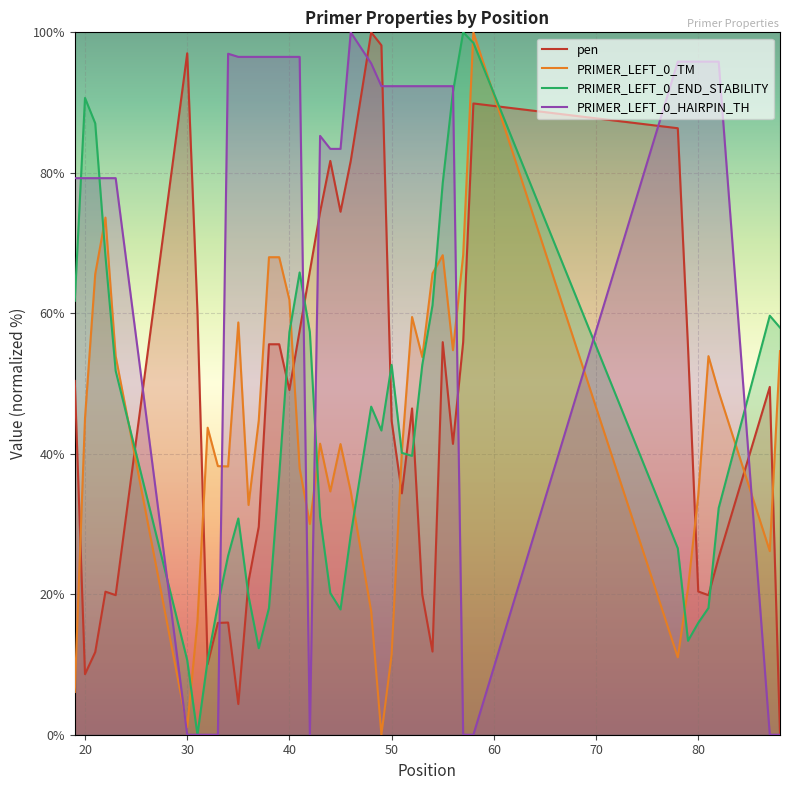

In PRIMER_LEFT_0_HAIRPIN_TH, how many points are higher than both neighbors (excluding endpoints)?

3